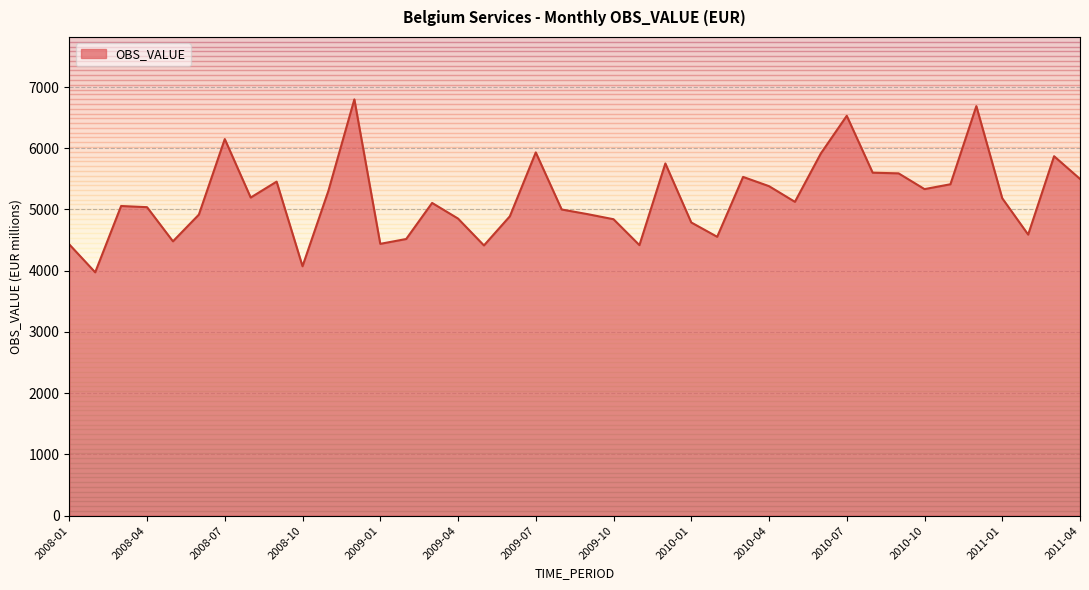

What is the greatest value displayed?

6798